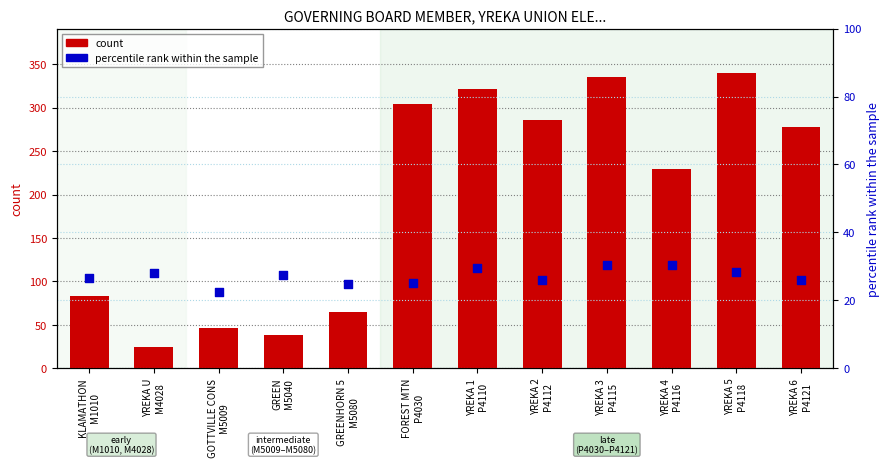

What are all the series names shown in the legend?

count, percentile rank within the sample